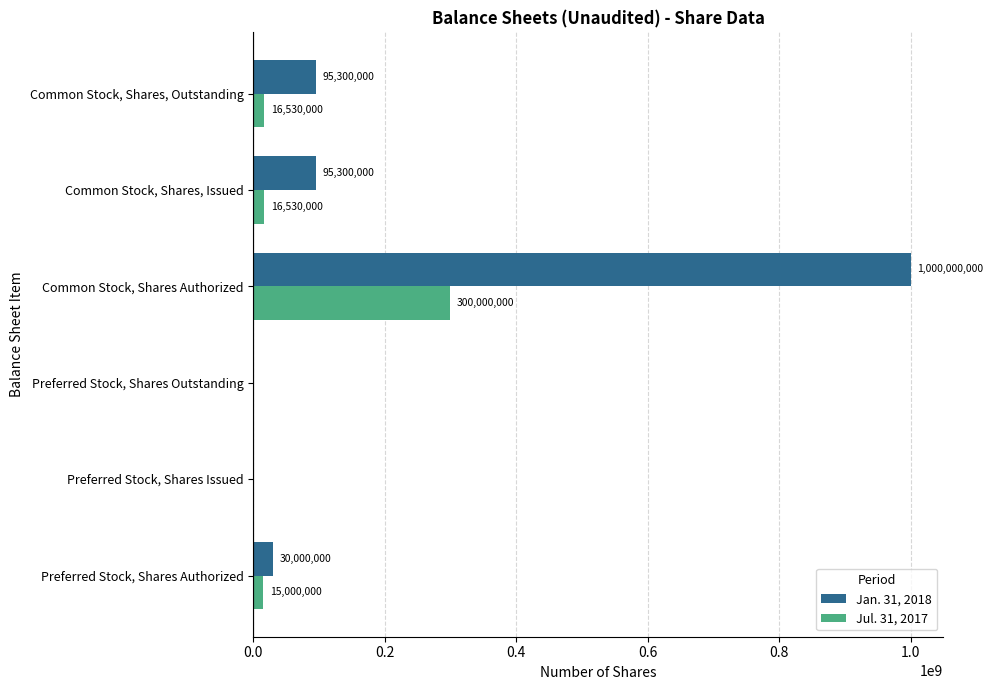

The value of Jan. 31, 2018 at Preferred Stock, Shares Outstanding is 570321418. True or false?

False